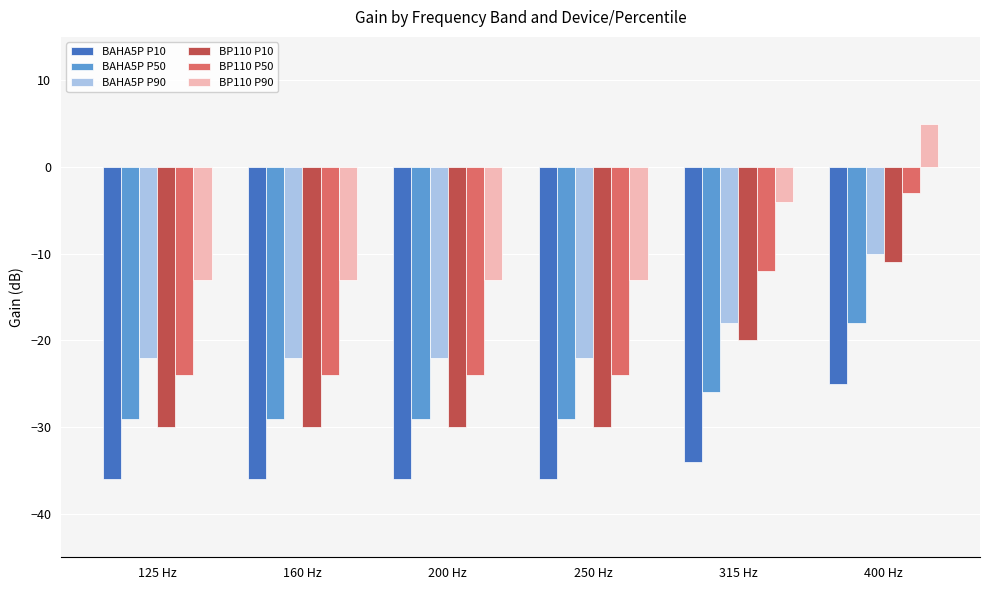

Which series changed the most between 200 Hz and 315 Hz?

BP110 P50